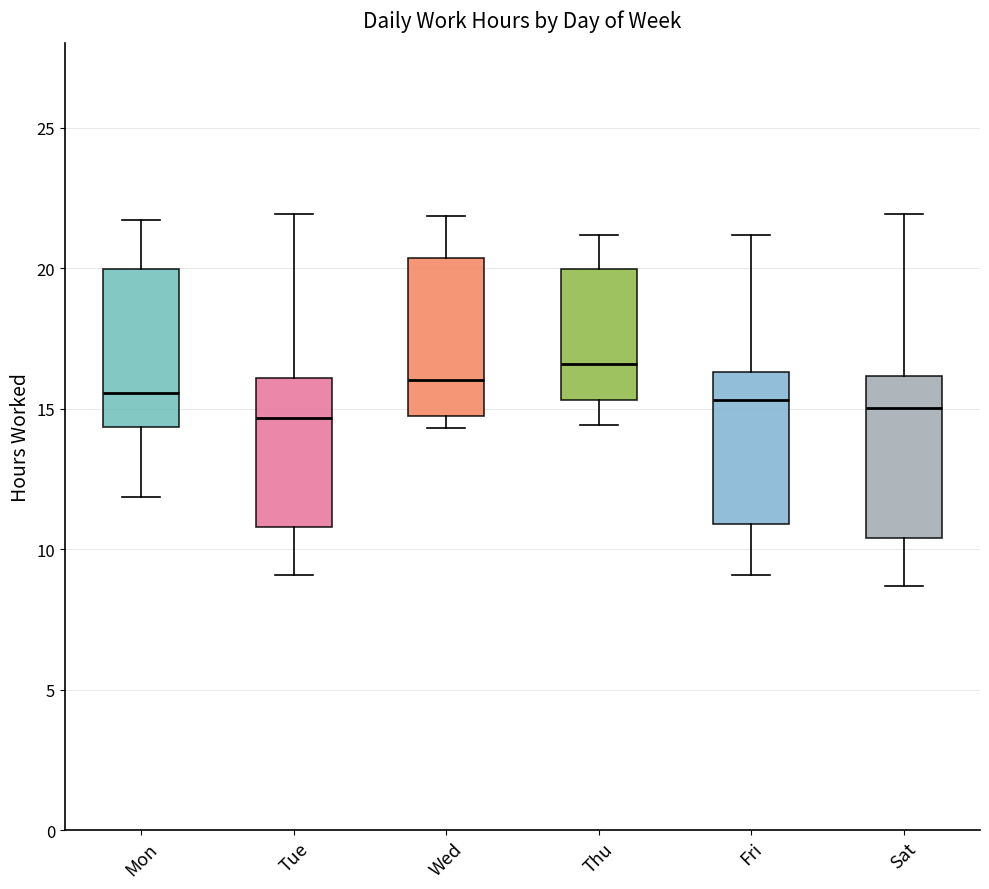

Where does the median line of the box for Tue sit on the y-axis? The values are not printed on the chart, so give them approximately, as read against the axis.

14.5